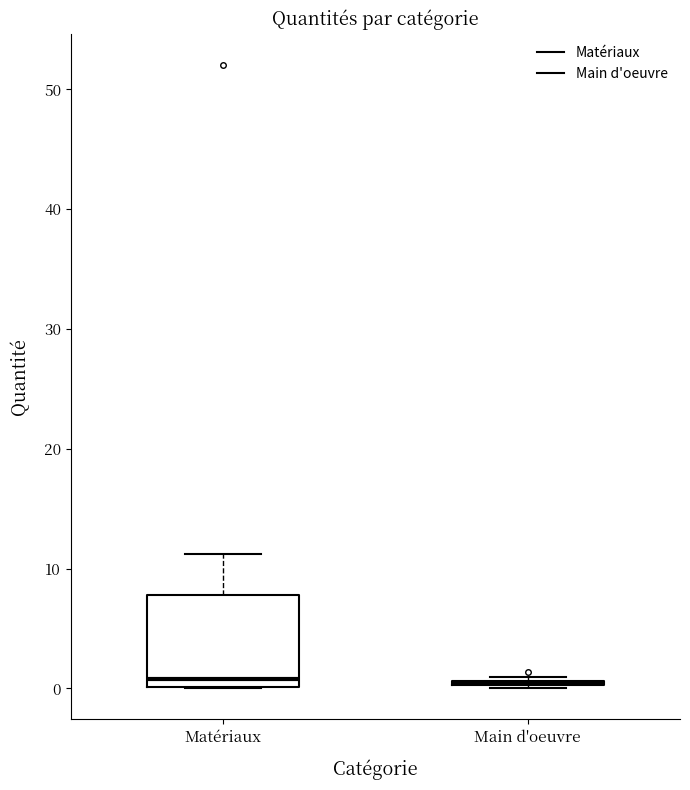

Which box is the tallest, from its lower edge to its upper edge?

Matériaux